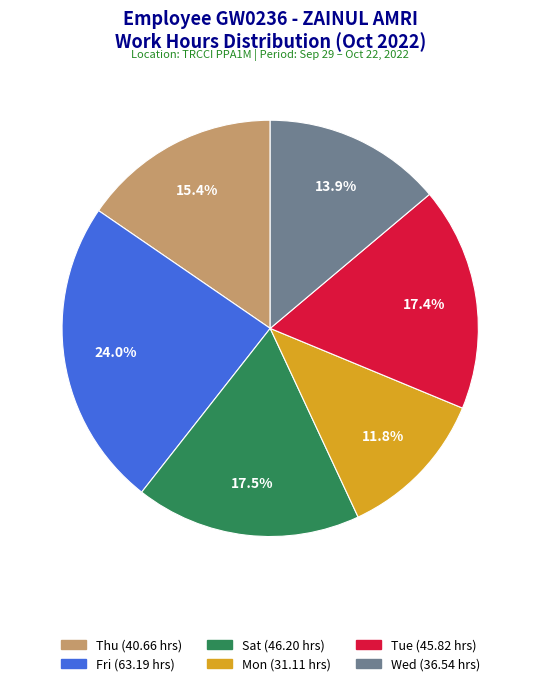

Is there any slice that represents more than half of the pie?

No